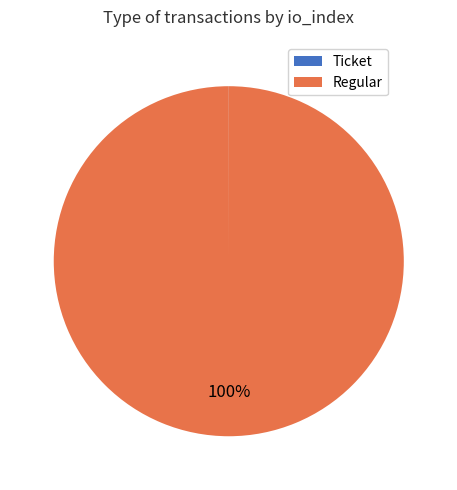

To the nearest percent, what is the difference between the largest and smallest slice percentages?

100%